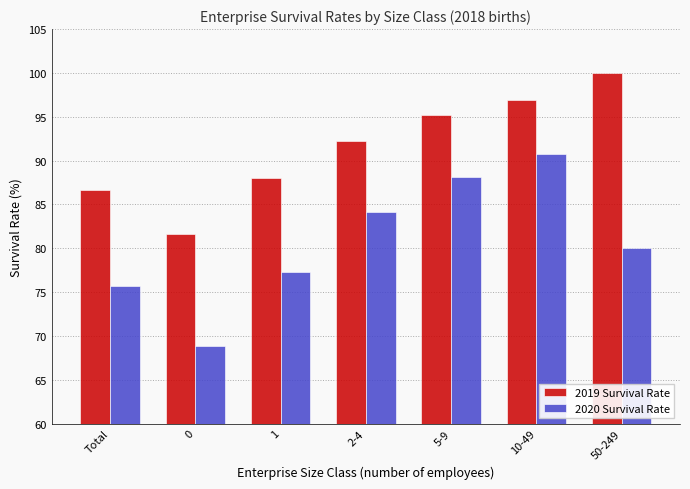

What position from the left is 10-49?

6